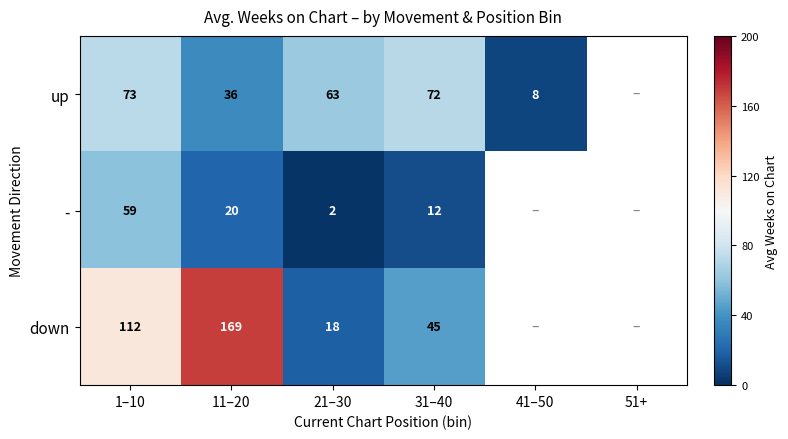

At which label is - closest to 30?

11–20